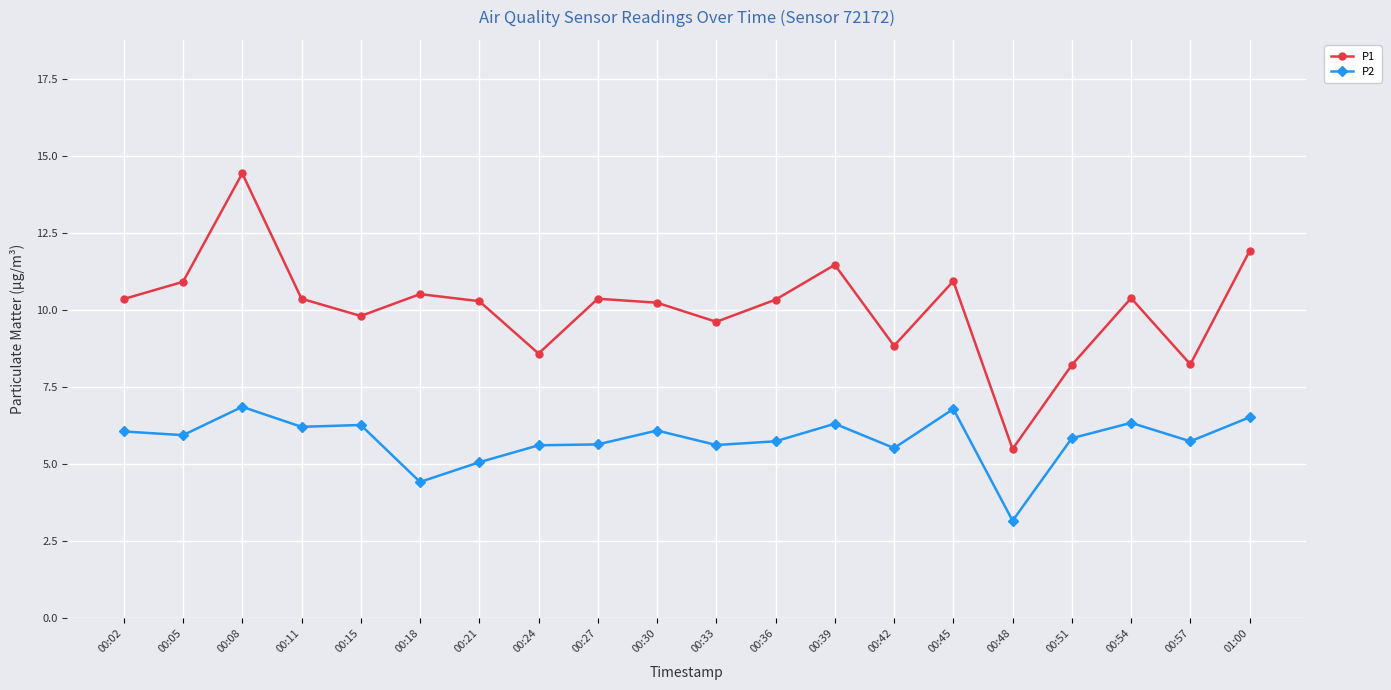

Which label corresponds to the largest value in the chart?

00:08